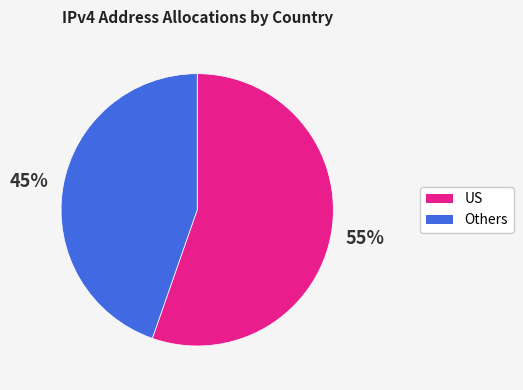

Is there a majority slice in this chart?

Yes